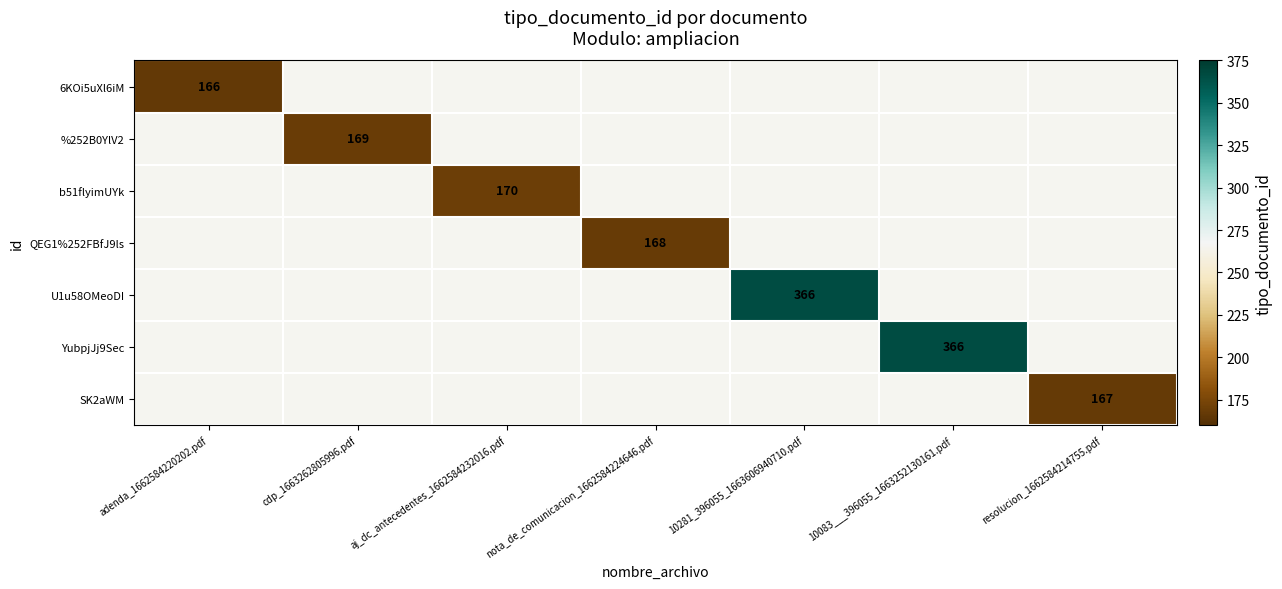

Is the value of YubpjJj9Sec at cdp_1663262805996.pdf greater than the value of 6KOi5uXl6iM at 10083___396055_1663252130161.pdf?

No